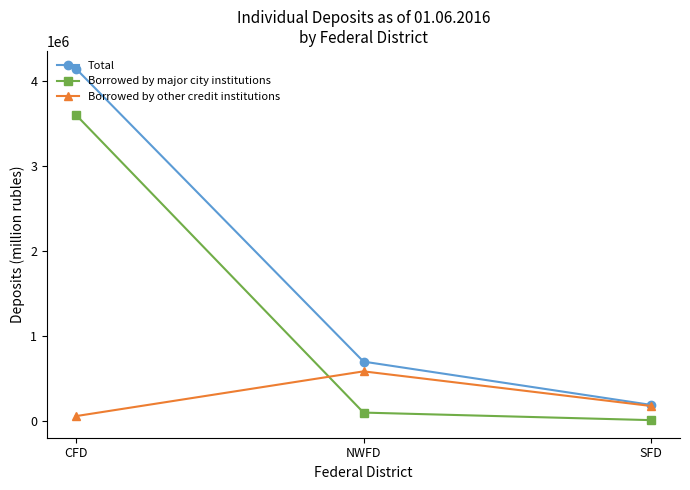

The Total series shows 698450 at NWFD. True or false?

True